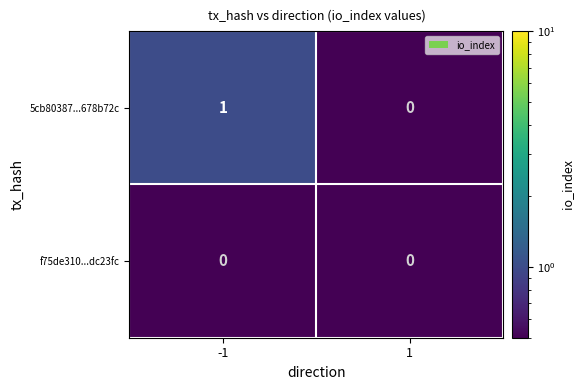

The value of 5cb80387...678b72c at 1 is 1. True or false?

False